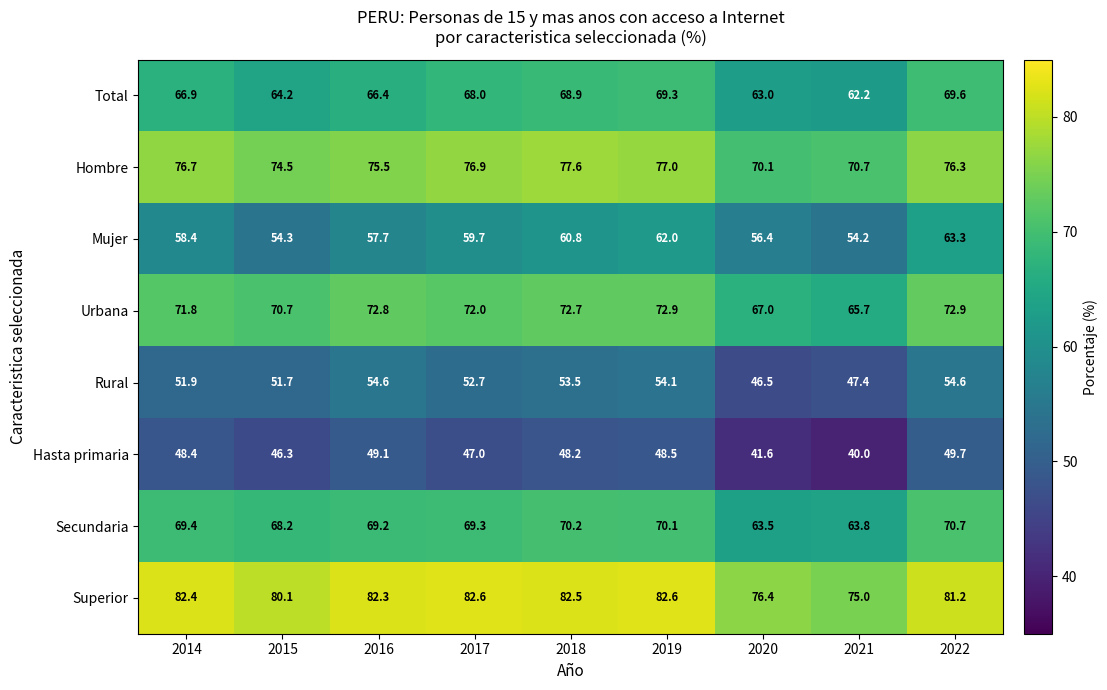

What is the total value across all series at 2020?

484.5